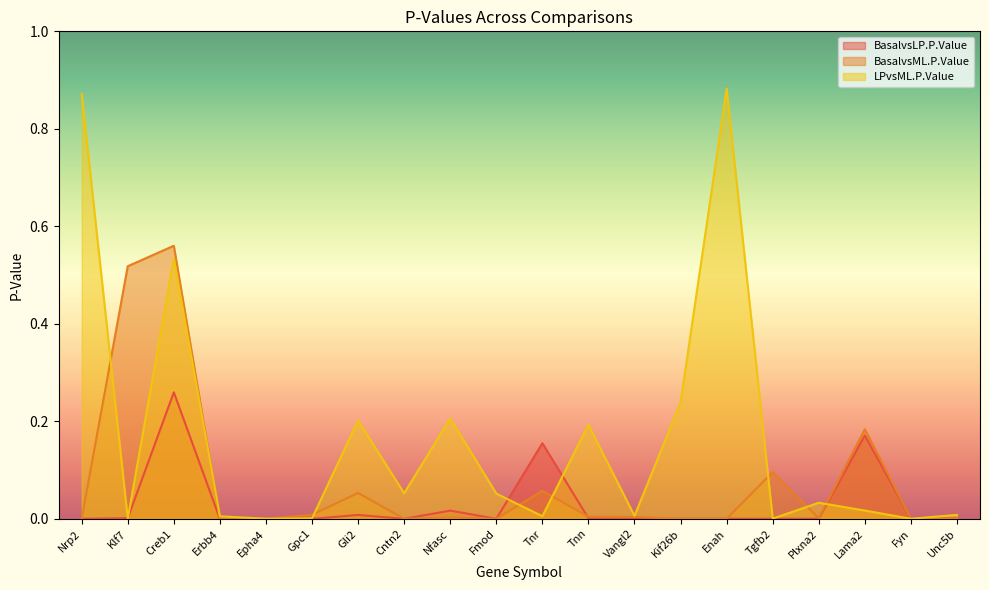

Where is the first local maximum for BasalvsLP.P.Value?

Creb1